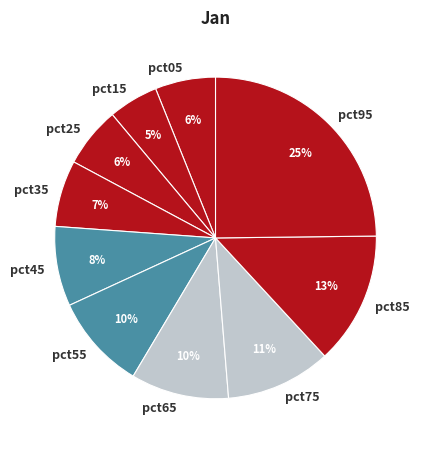

Count the number of slices in the pie.

10